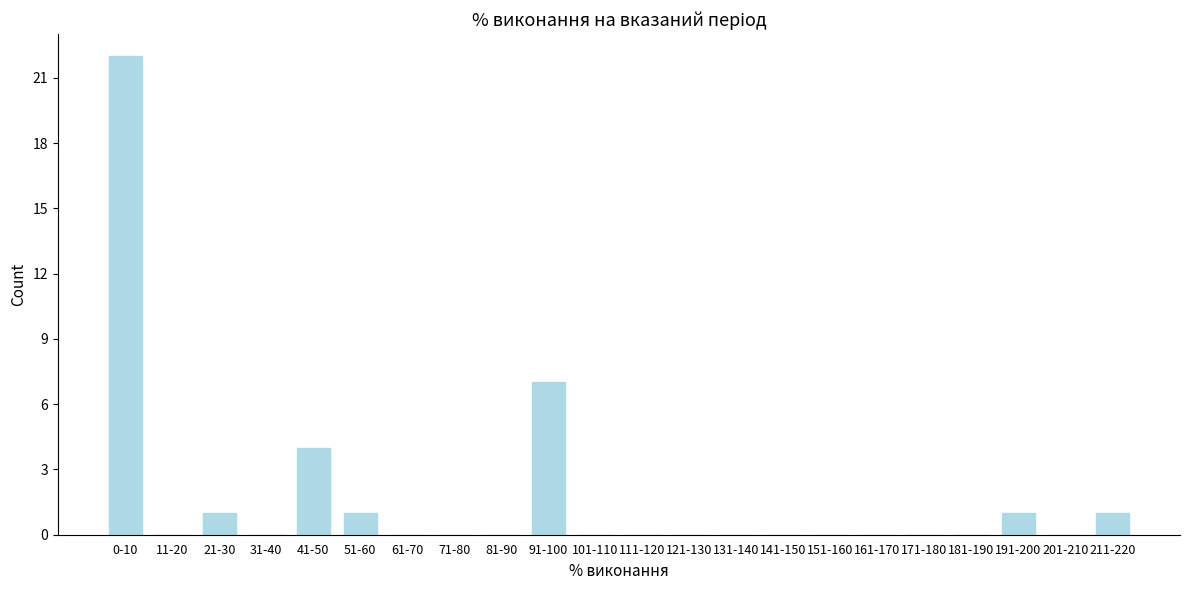

Reading left to right, what are all the values shown in this chart?

0-10=22	11-20=0	21-30=1	31-40=0	41-50=4	51-60=1	61-70=0	71-80=0	81-90=0	91-100=7	101-110=0	111-120=0	121-130=0	131-140=0	141-150=0	151-160=0	161-170=0	171-180=0	181-190=0	191-200=1	201-210=0	211-220=1